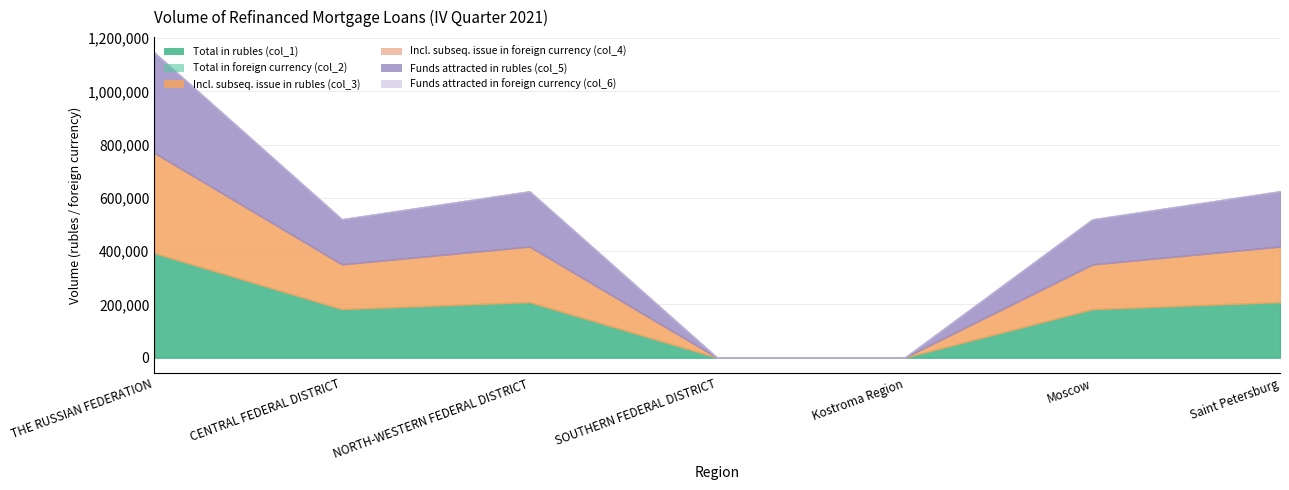

True or false: Incl. subseq. issue in foreign currency (col_4) and Funds attracted in foreign currency (col_6) intersect in this chart.

False